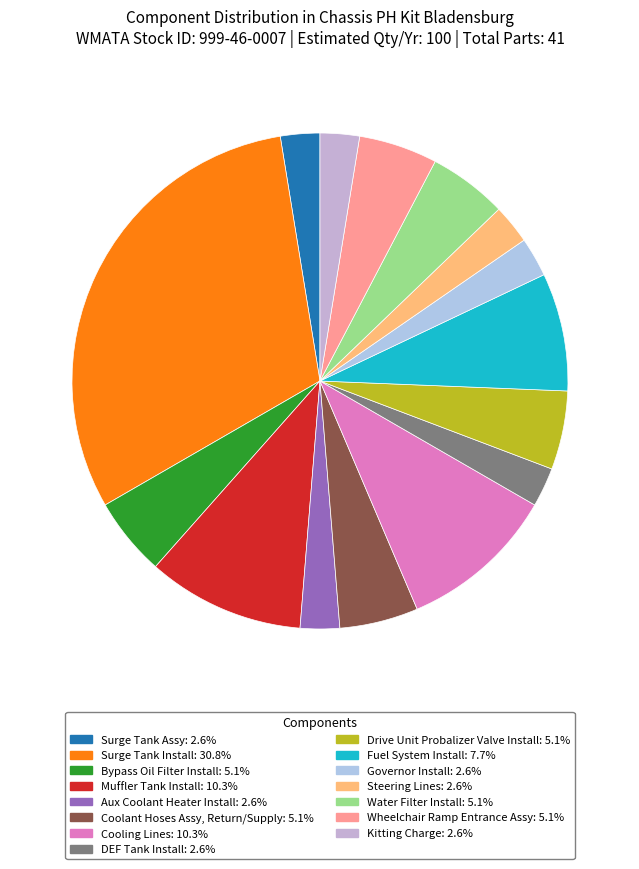

How many segments does this pie chart have?

15